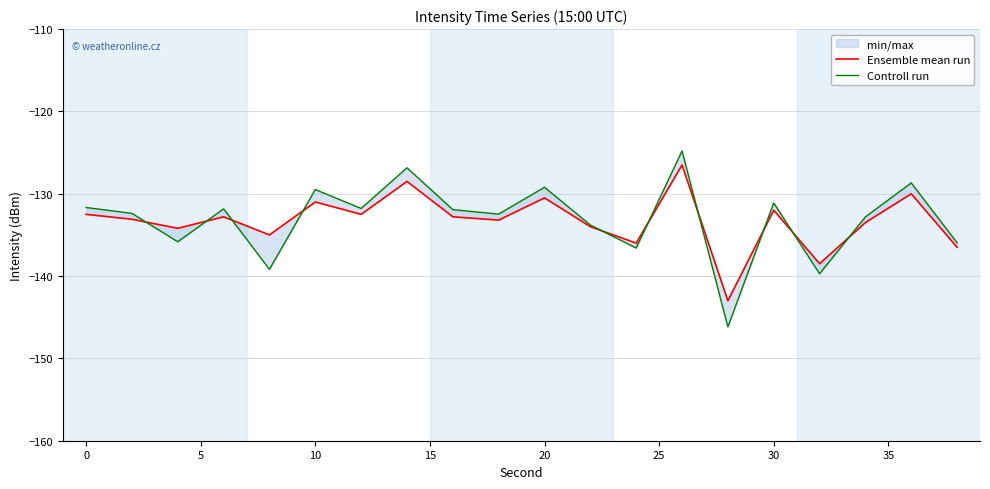

Rank the categories by Ensemble mean run value from lowest to highest.

14, 16, 19, 12, 15, 5, 11, 17, 40, 0, 10, 35, −5, 25, 15, 20, 10, 18, 30, 13